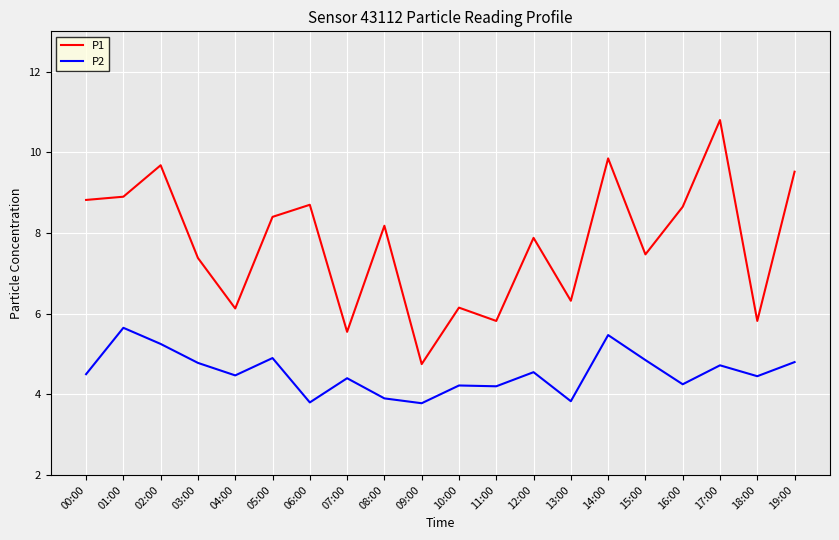

What are all the series names shown in the legend?

P1, P2